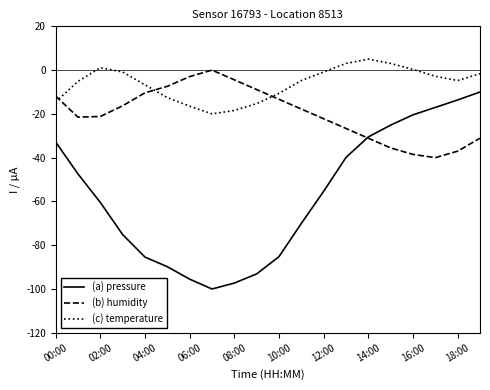

Which series has the largest range (max minus min)?

(a) pressure